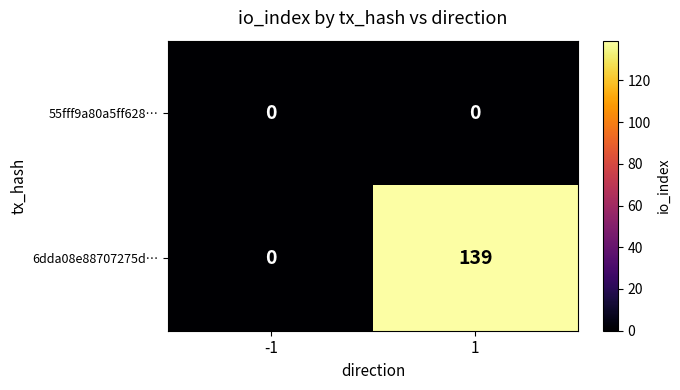

What is the sum of all 6dda08e88707275d… values?

139